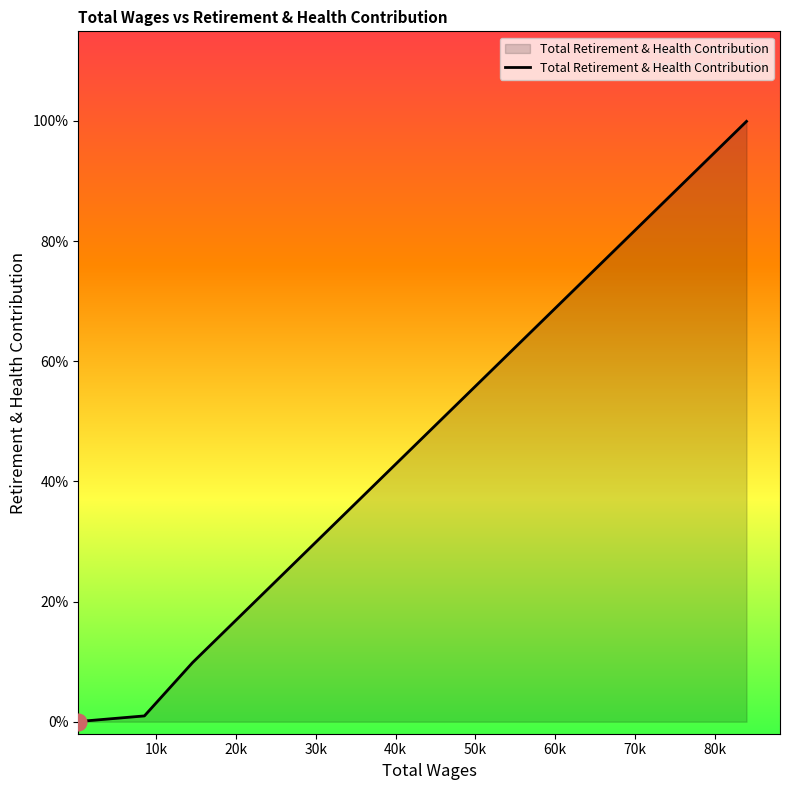

Which label corresponds to the largest value in the chart?

84002.0